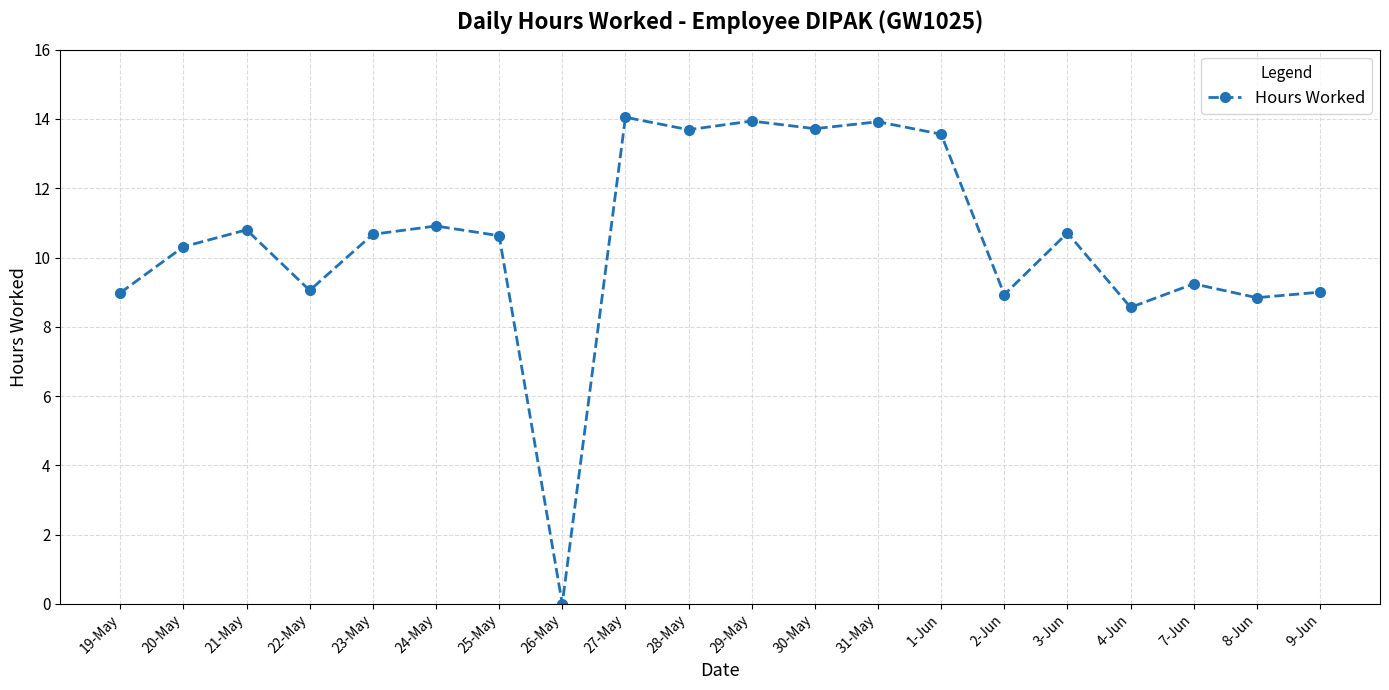

How many positive values are there?

19